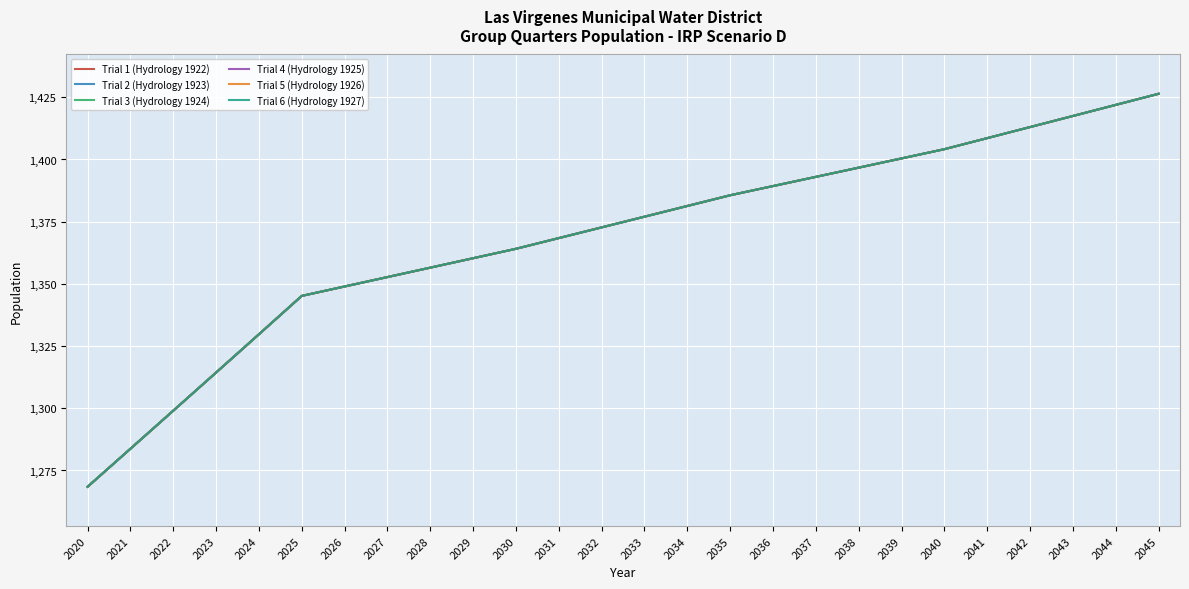

Is this an area chart (filled region under the line)?

No